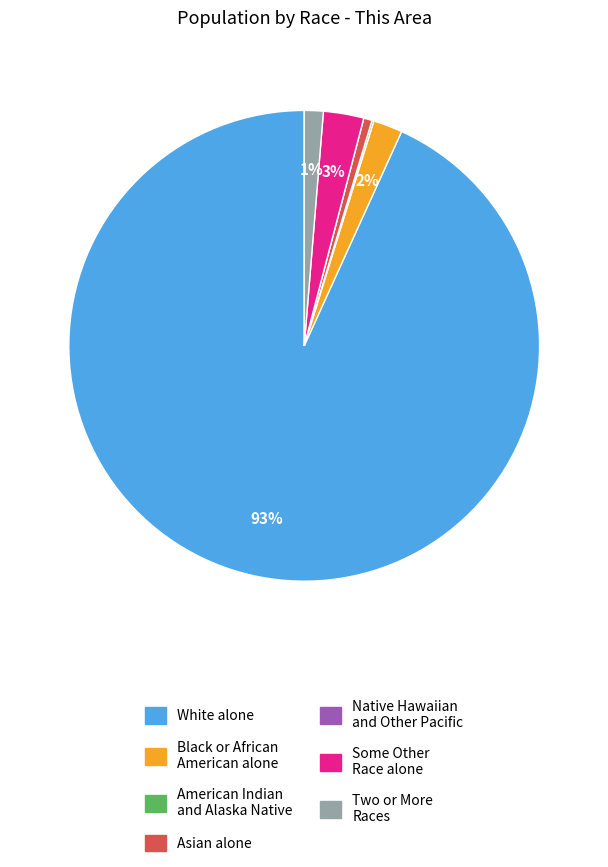

To the nearest percent, what is the average slice percentage?

14%